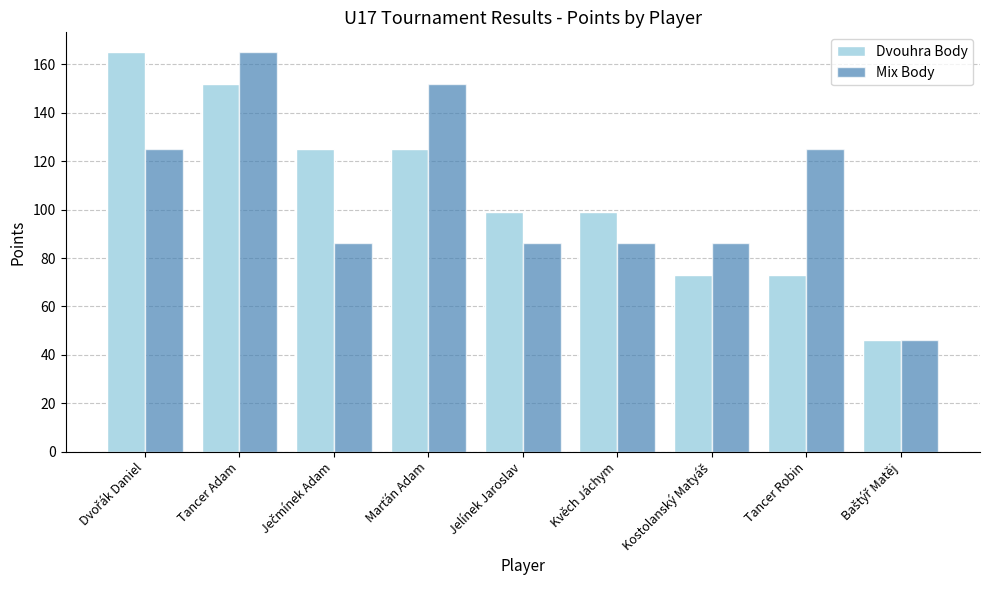

Is it true that Dvouhra Body equals 99 at Jelínek Jaroslav?

True